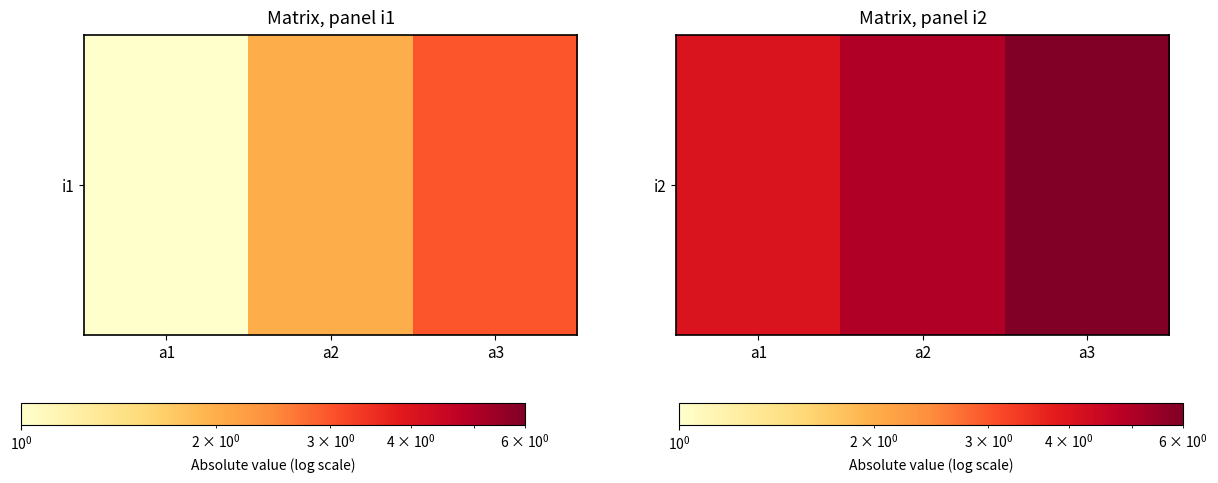

What is the greatest value displayed?

6